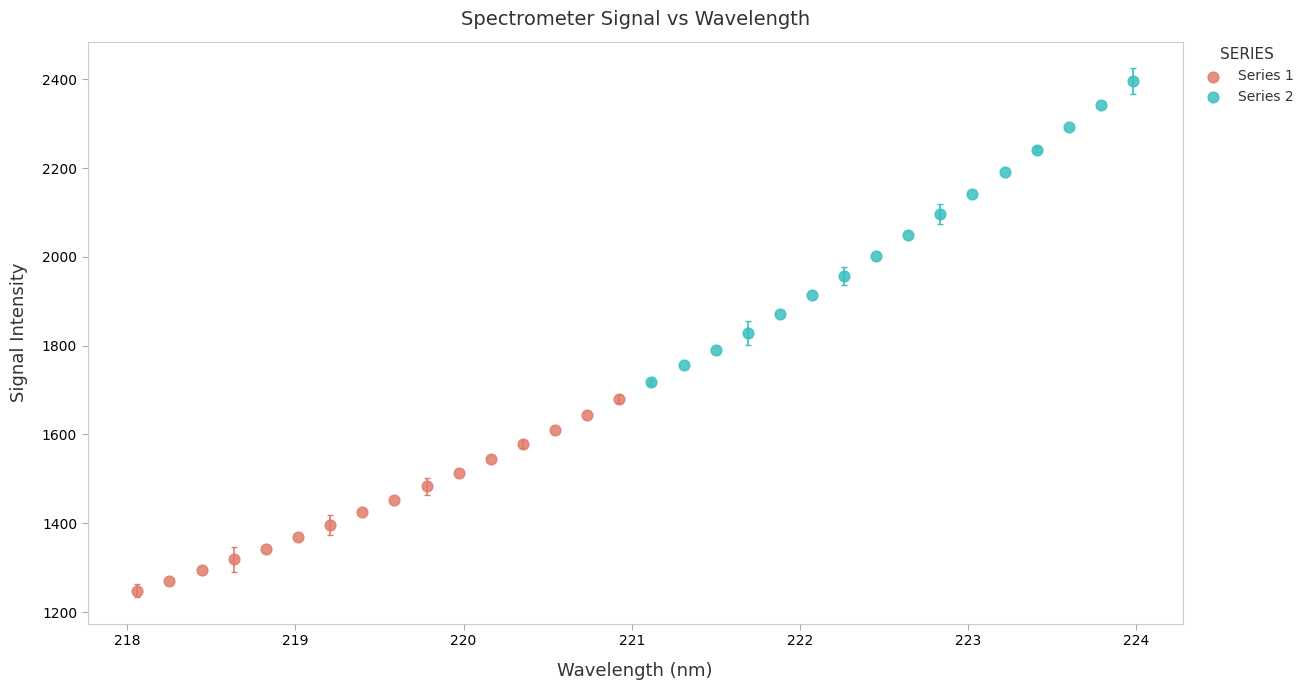

Which series reaches the minimum Y coordinate?

Series 1